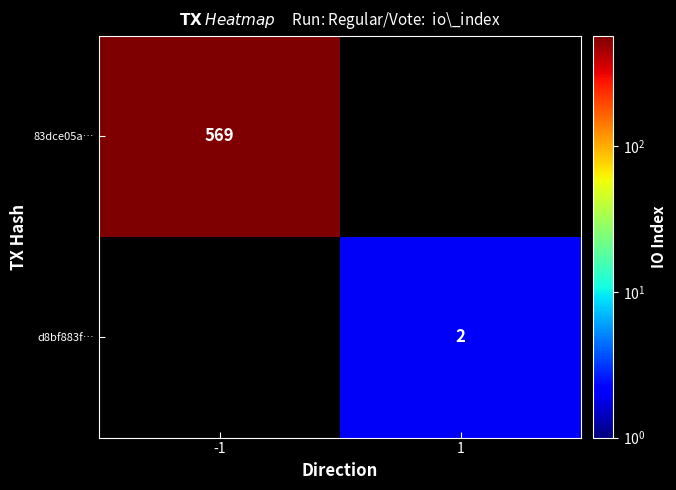

At which category does the chart reach its minimum across all series?

1